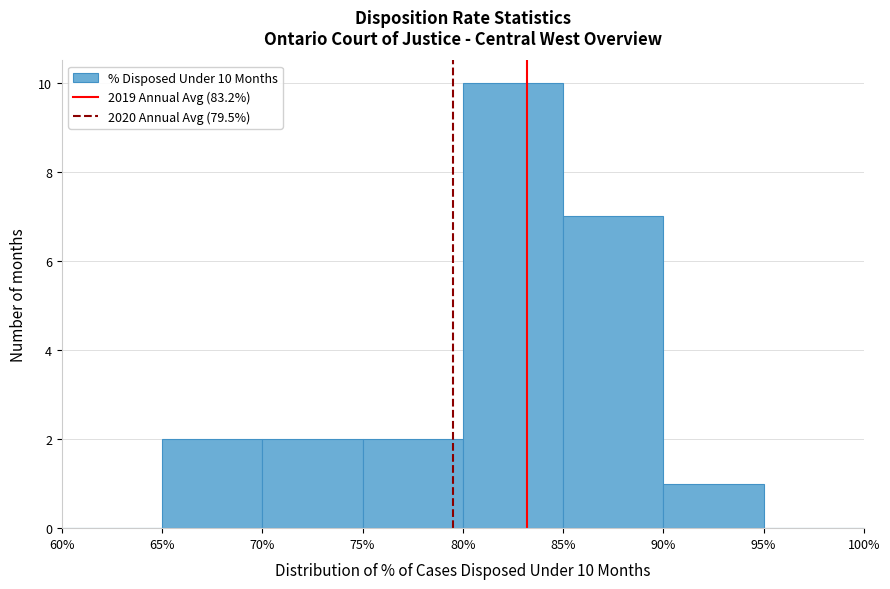

Reading right to left, list all the values displayed in this chart.

95%=0	90%=1	85%=7	80%=10	75%=2	70%=2	65%=2	60%=0